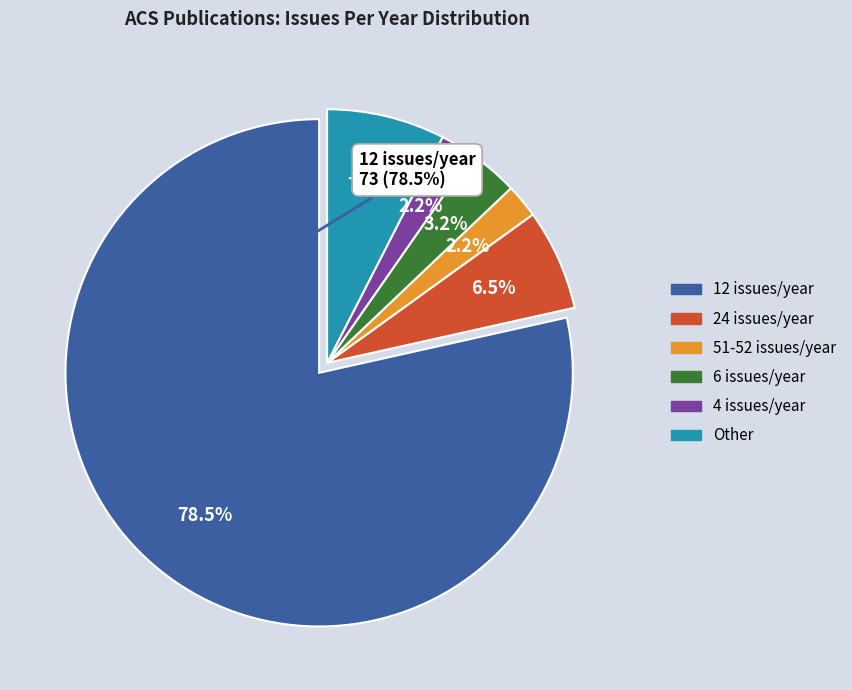

Does any single category account for the majority?

Yes